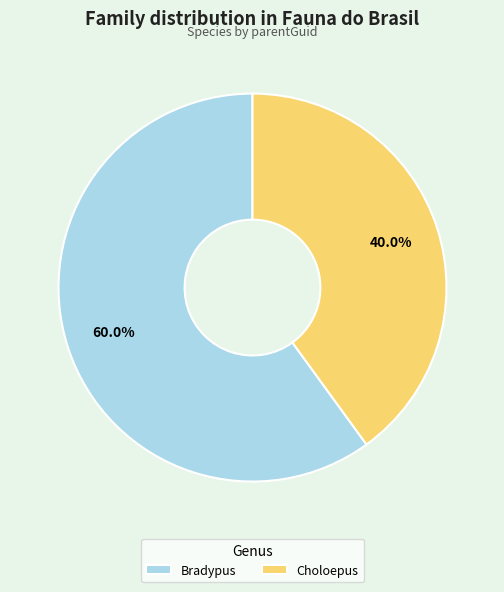

Does any single category account for the majority?

Yes